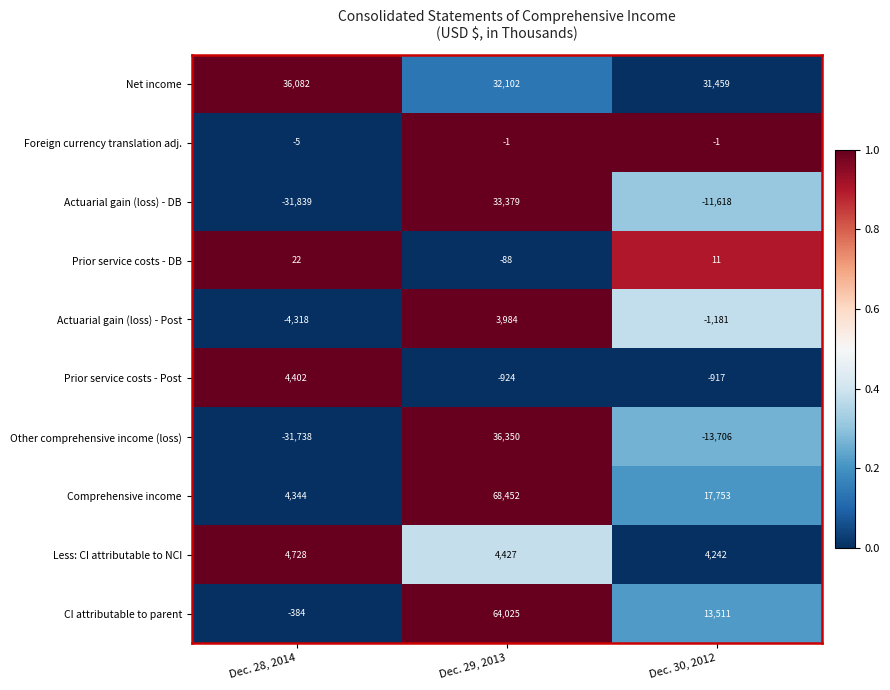

List the series in order of their peak value, lowest first.

Foreign currency translation adj., Prior service costs - DB, Actuarial gain (loss) - Post, Prior service costs - Post, Less: CI attributable to NCI, Actuarial gain (loss) - DB, Net income, Other comprehensive income (loss), CI attributable to parent, Comprehensive income